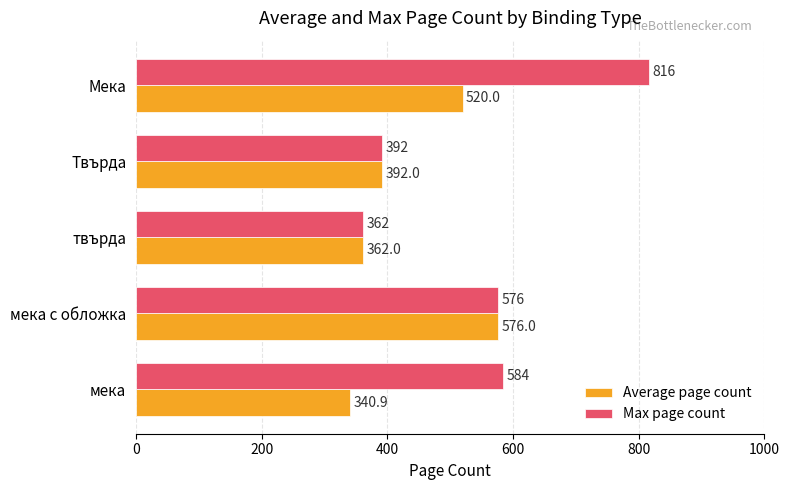

What is the sum of the Average page count values at мека с обложка and Твърда?

968.0